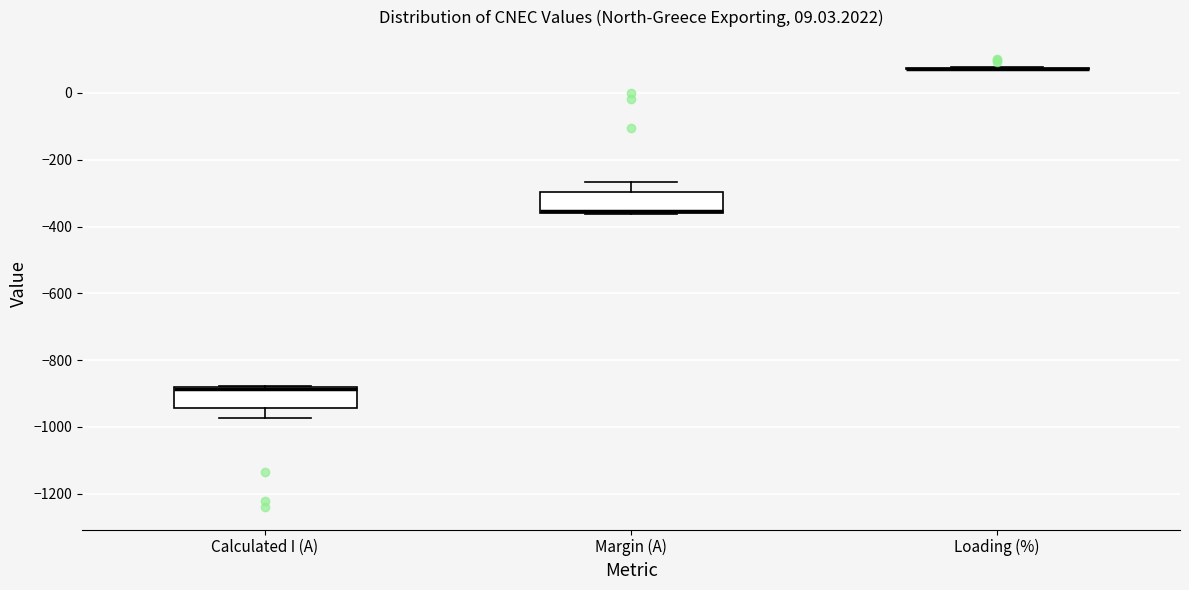

Reading left to right, read every box against the y-axis: the position of its median line, the range the box covers, and the ends of its whiskers. The values are not printed on the chart, so give them approximately, as read against the axis.

Calculated I (A): median -880 (drawn on the box's upper edge), box -940 to -880, whiskers -980 to -880
Margin (A): median -360 (drawn on the box's lower edge), box -360 to -300, whiskers -360 to -260
Loading (%): box collapsed to a line at 80, whiskers 80 to 80